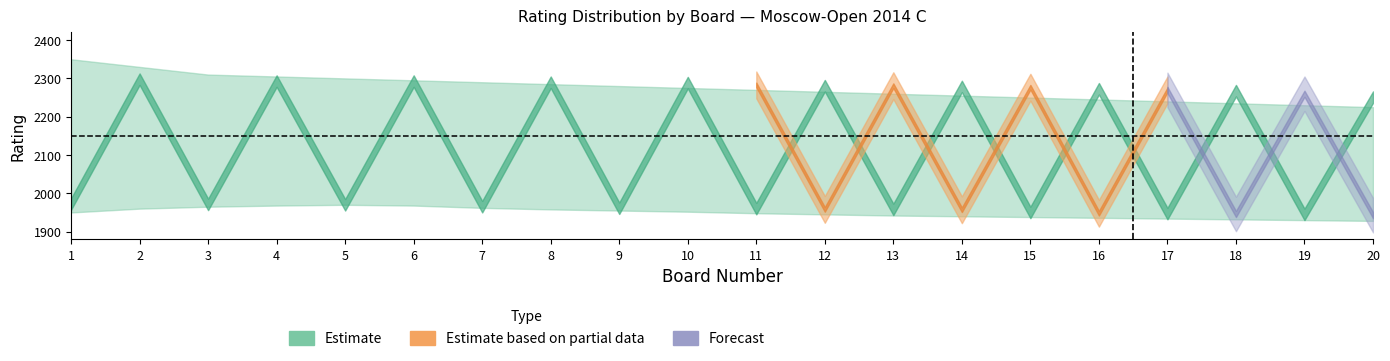

What is the minimum value for black_rating?

1943